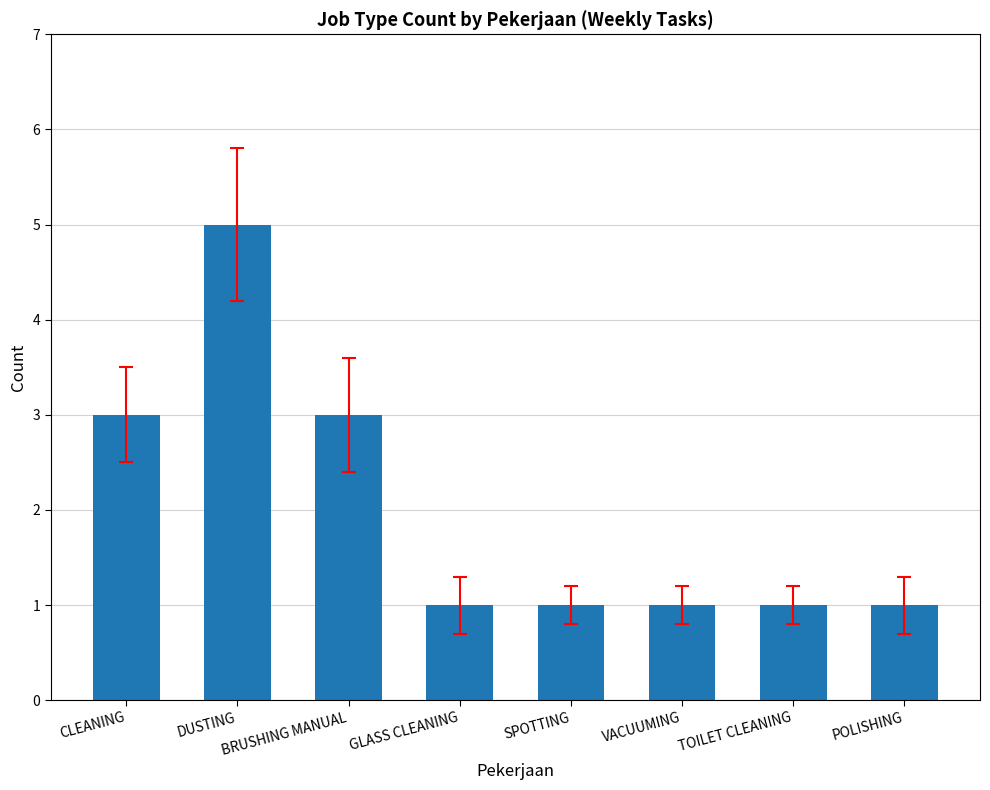

True or false: the data shows 2 at GLASS CLEANING.

False